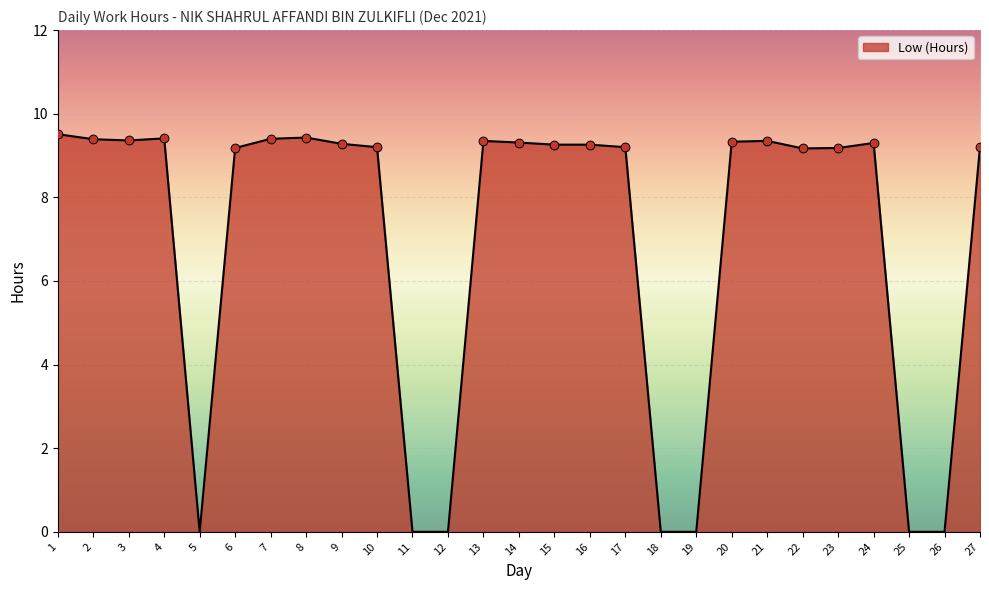

What is the change in value from 15 to 19?

-9.3